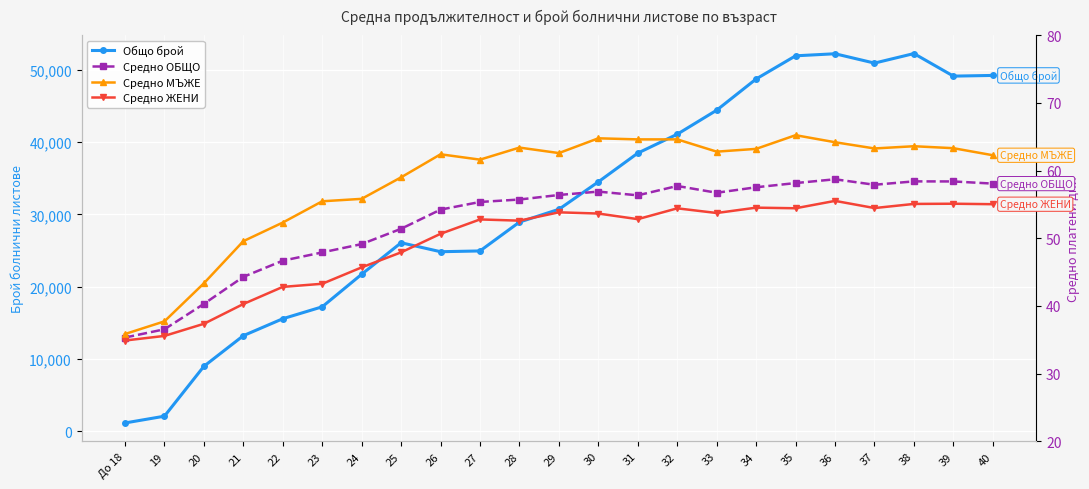

What is the difference between the Средно ЖЕНИ values at 21 and 25?

7.6